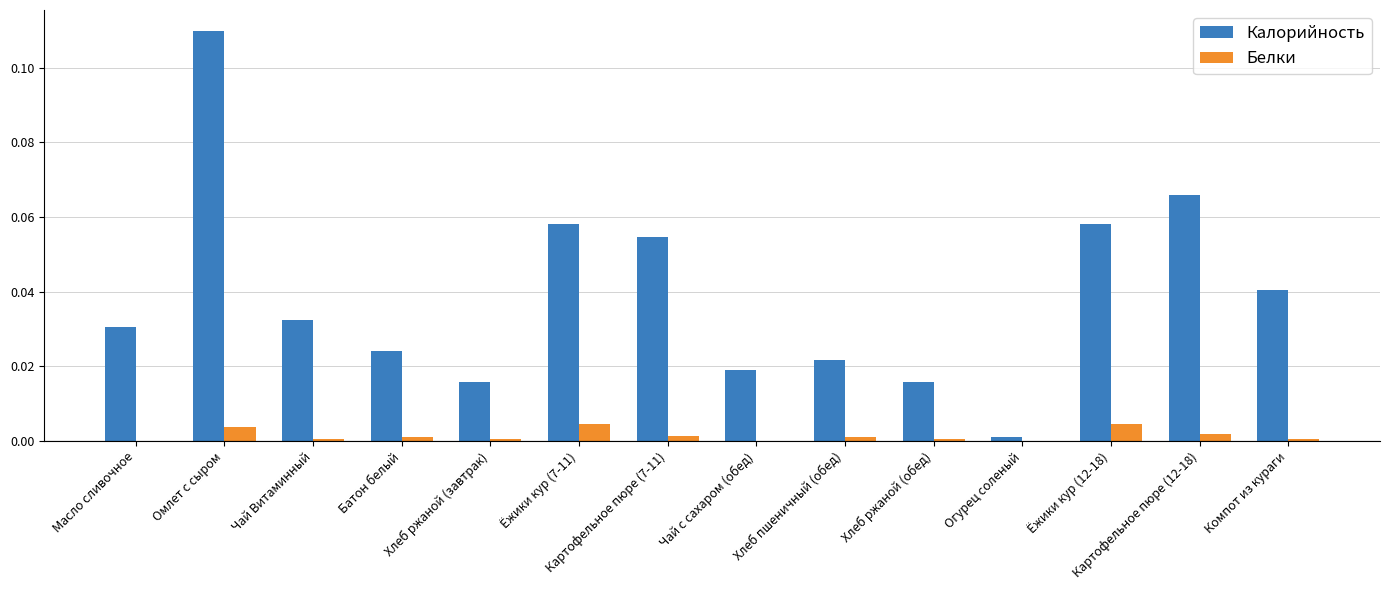

What are all the series names shown in the legend?

Калорийность, Белки